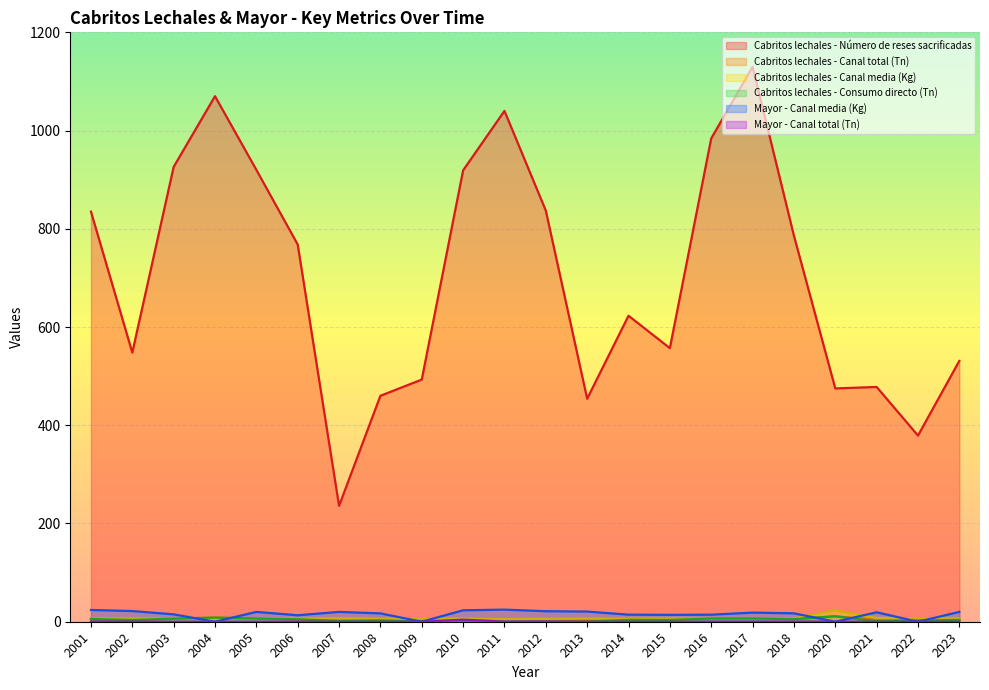

True or false: Cabritos lechales - Número de reses sacrificadas and Cabritos lechales - Canal media (Kg) cross at least once.

False